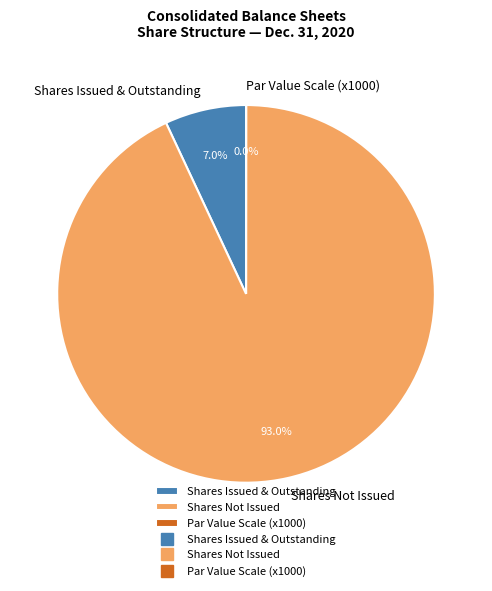

What percentage is NOT represented by Shares Issued & Outstanding?

93.0%